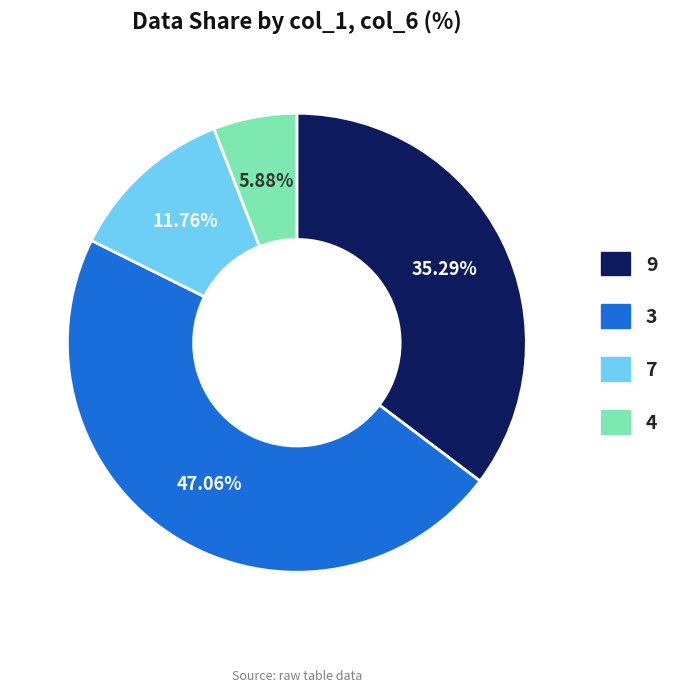

Does any single category account for the majority?

No